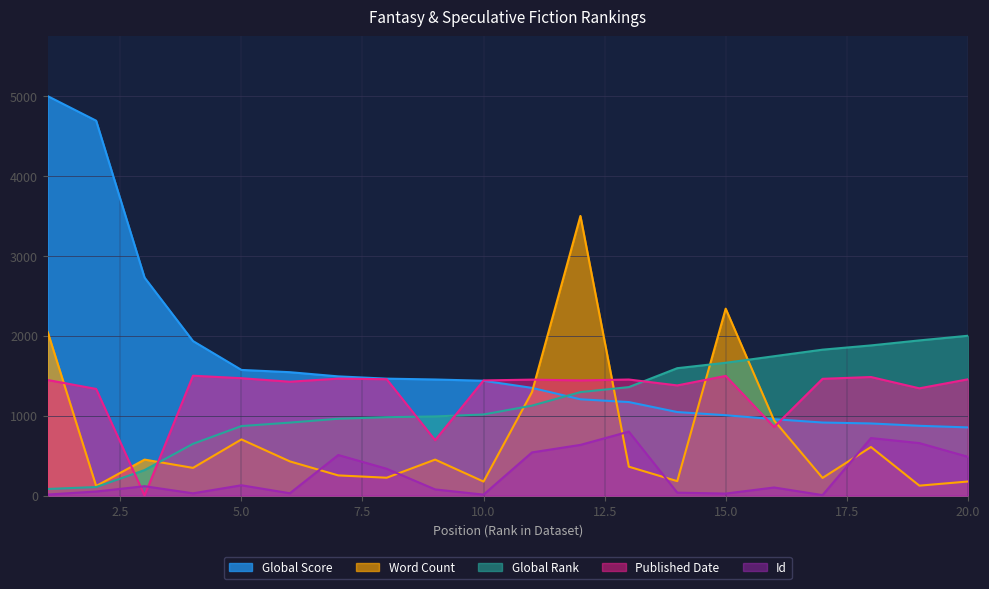

At which label does Id reach its peak?

13